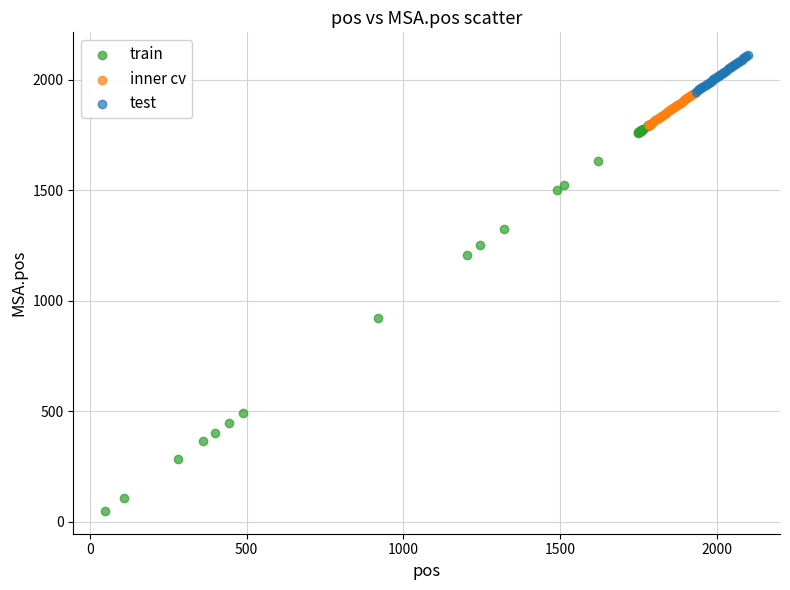

Which series reaches the minimum Y coordinate?

train